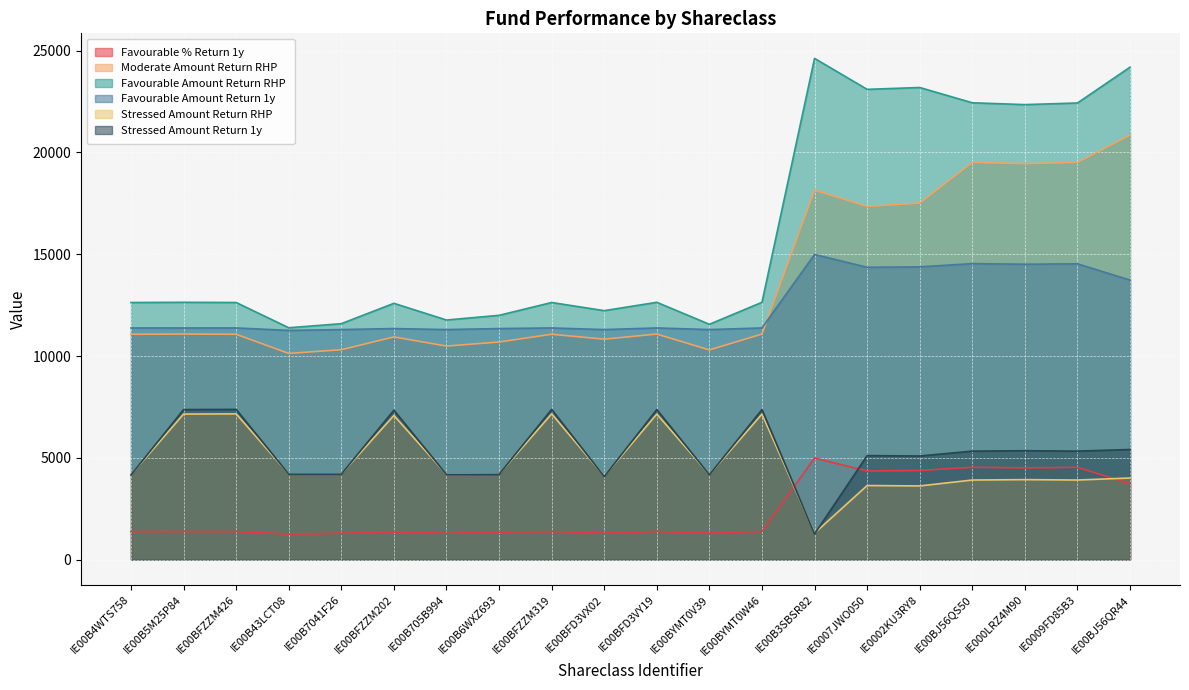

Where is the first local maximum for Stressed Amount Return 1y?

IE00BFZZM426